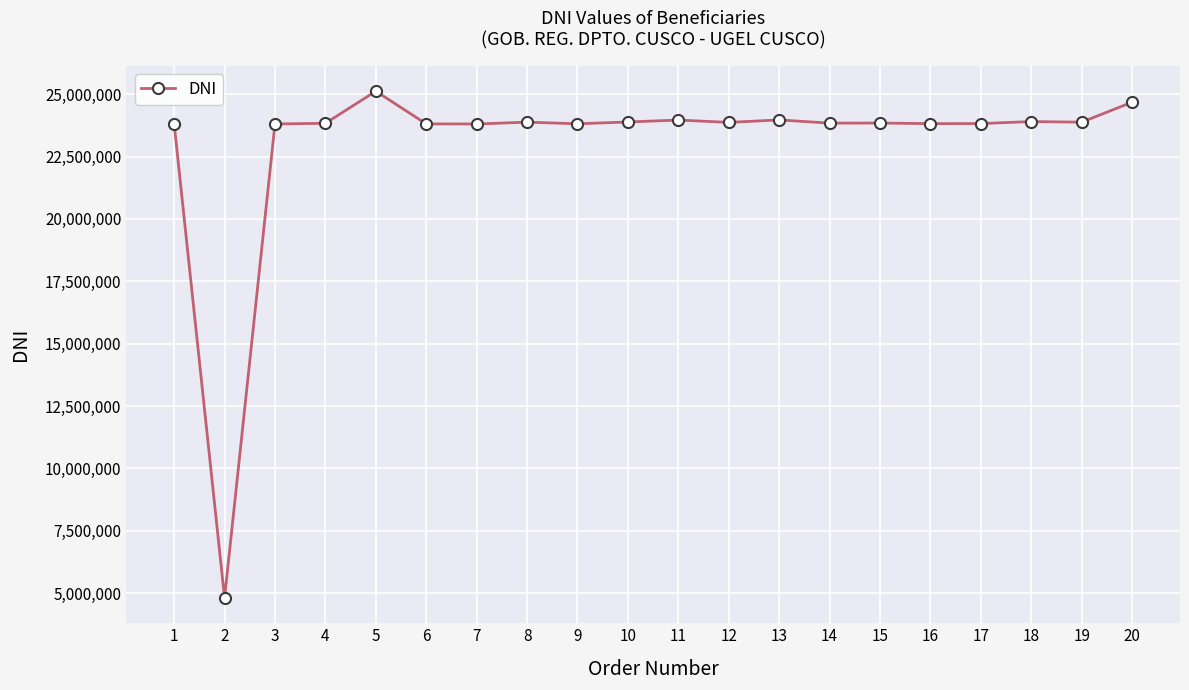

Is it true that the value at 13 is 23968845?

True